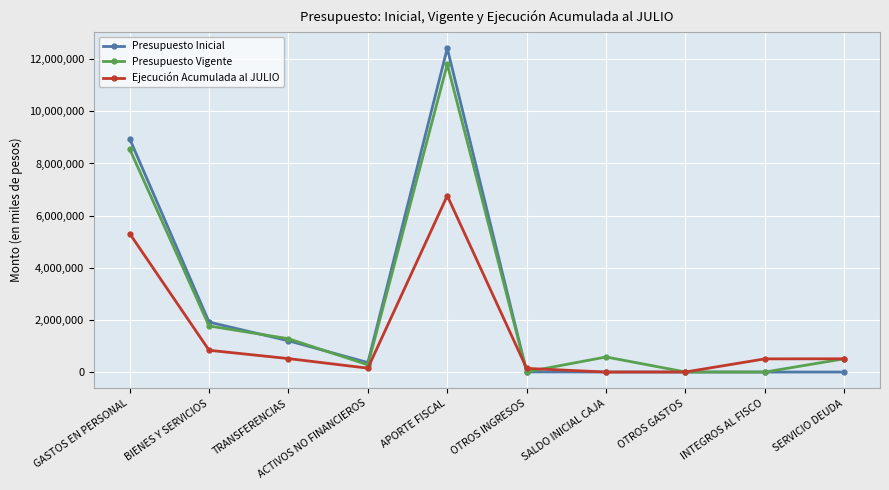

Between which two adjacent categories do Presupuesto Vigente and Ejecución Acumulada al JULIO first intersect?

APORTE FISCAL and OTROS INGRESOS